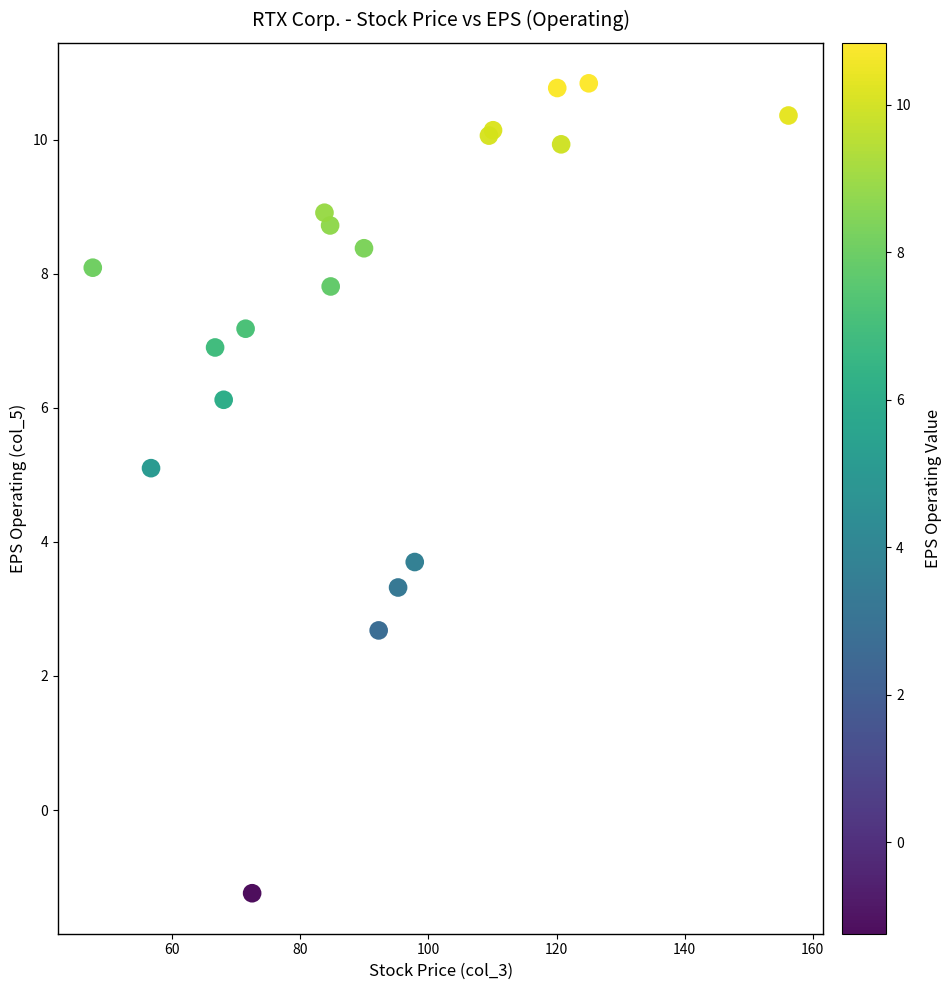

What Y value in the scatter plot is closest to 4?

3.7